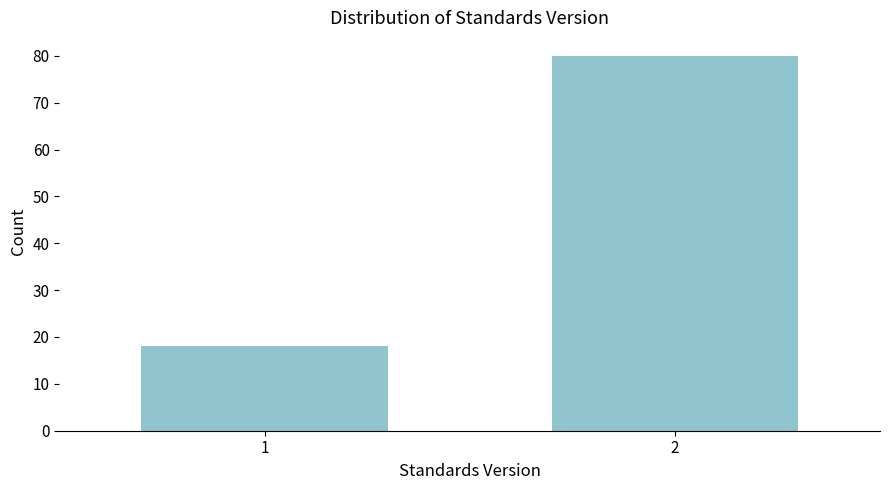

Reading left to right, what are all the values shown in this chart?

18	80